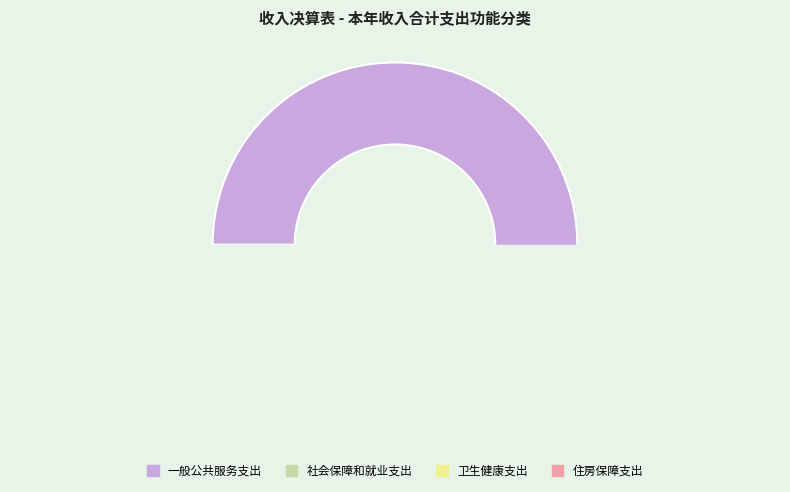

The 住房保障支出 slice represents 5% of the pie. True or false?

True